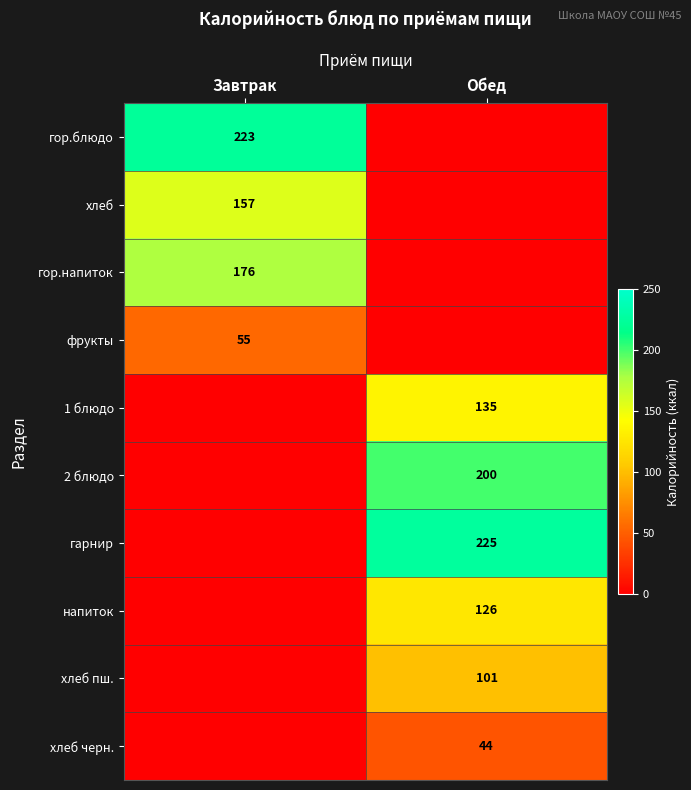

The value of фрукты at Завтрак is 55. True or false?

True